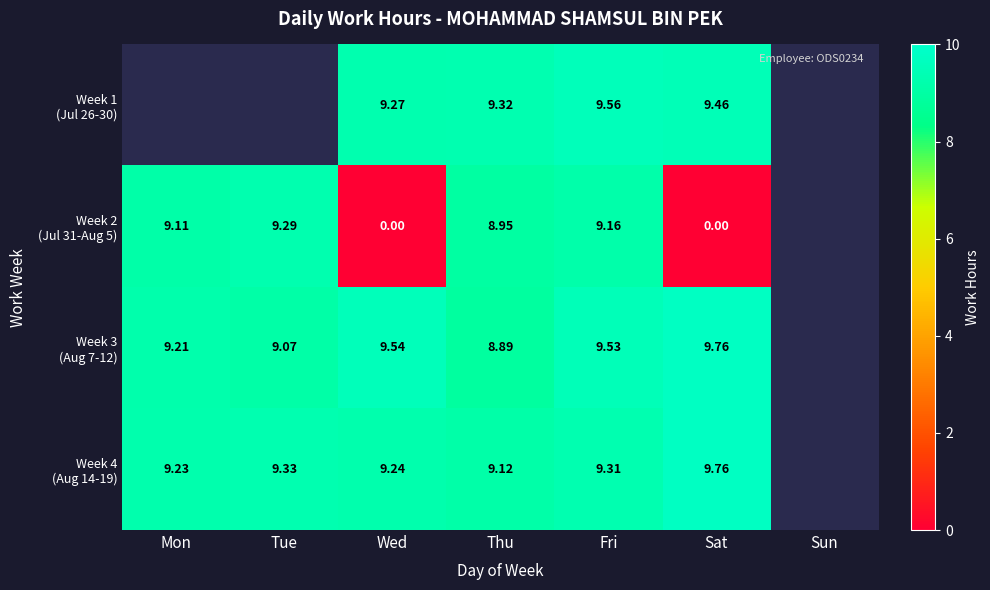

Rank the categories by Week 4 (Aug 14-19) value from lowest to highest.

Thu, Mon, Wed, Fri, Tue, Sat, Sun